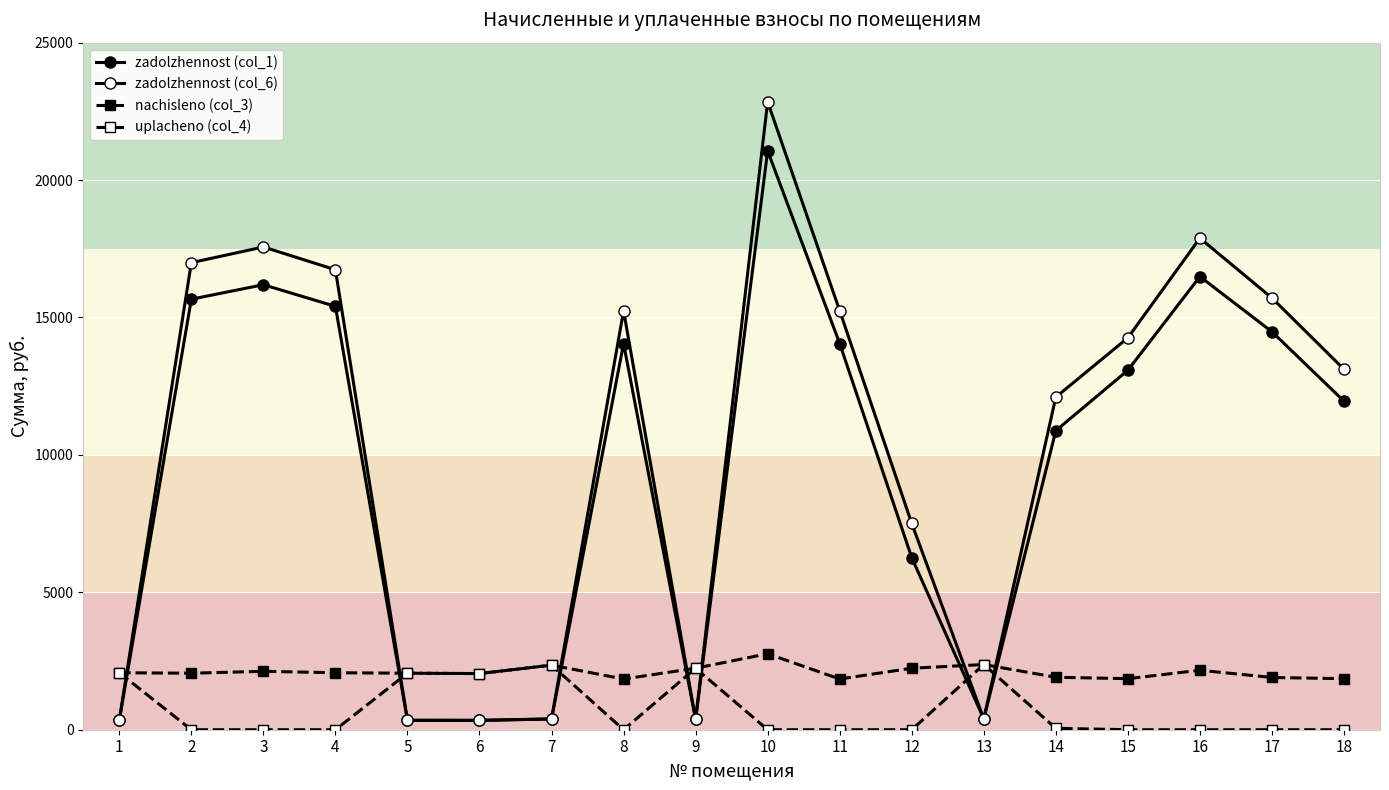

Reading left to right, what are all the values shown in this chart?

zadolzhennost (col_1): 1=345.6	2=15665.6	3=16192.2	4=15404.5	5=342.7	6=340.6	7=391.7	8=14053.0	9=373.0	10=21063.1	11=14053.0	12=6260.5	13=395.3	14=10881.1	15=13080.0	16=16488.4	17=14480.9	18=11954.9
zadolzhennost (col_6): 1=345.6	2=16994.7	3=17566.0	4=16737.6	5=342.7	6=340.6	7=391.7	8=15245.3	9=373.0	10=22850.0	11=15245.3	12=7505.5	13=395.3	14=12101.7	15=14261.1	16=17887.3	17=15709.4	18=13115.7
nachisleno (col_3): 1=2073.6	2=2056.3	3=2125.4	4=2073.6	5=2056.3	6=2043.4	7=2350.1	8=1844.6	9=2237.8	10=2764.8	11=1844.6	12=2237.8	13=2371.7	14=1909.4	15=1857.6	16=2164.3	17=1900.8	18=1857.6
uplacheno (col_4): 1=2073.6	2=0.0	3=0.0	4=0.0	5=2056.3	6=2043.4	7=2350.1	8=0.0	9=2237.8	10=0.0	11=0.0	12=0.0	13=2371.7	14=51.0	15=0.0	16=0.0	17=0.0	18=0.0